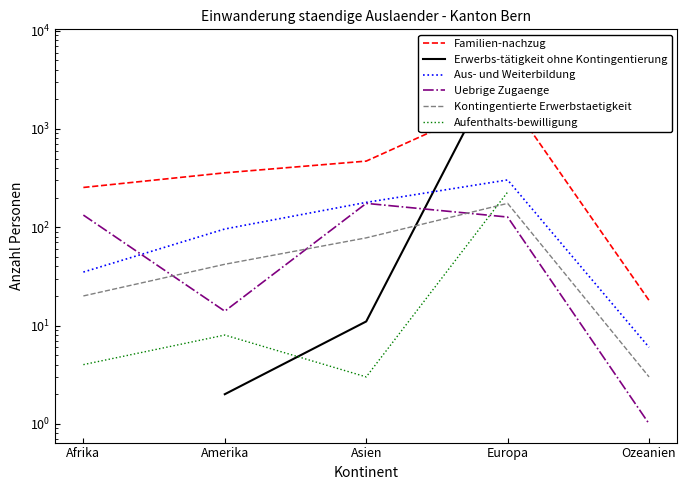

What are all the series names shown in the legend?

Familien-nachzug, Erwerbs-tätigkeit ohne Kontingentierung, Aus- und Weiterbildung, Uebrige Zugaenge, Kontingentierte Erwerbstaetigkeit, Aufenthalts-bewilligung